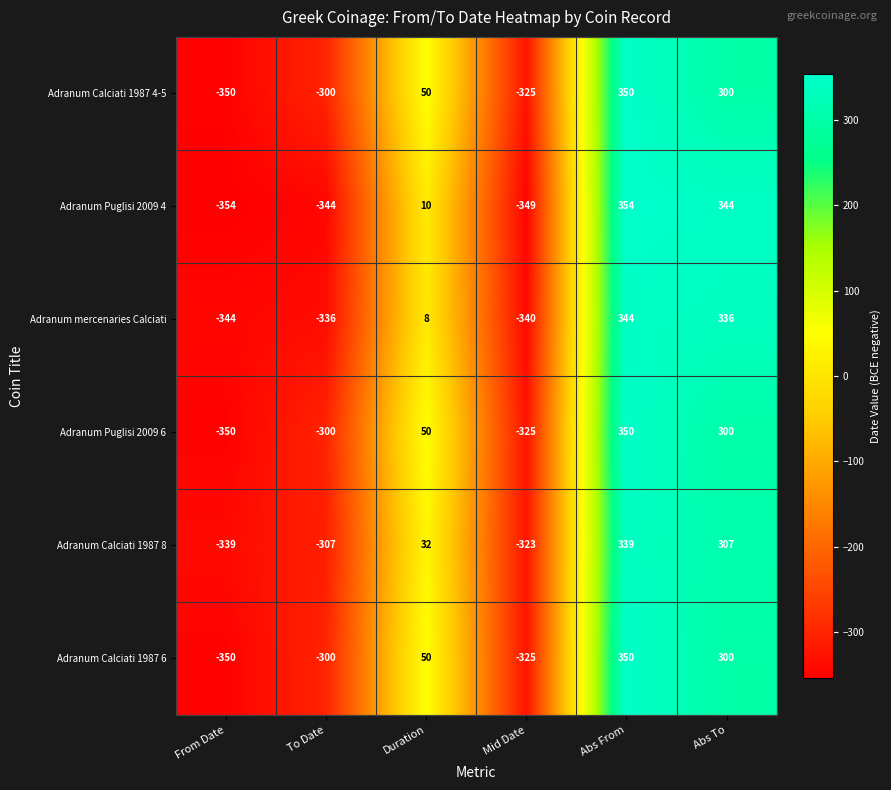

How many categories are shown in the chart?

6